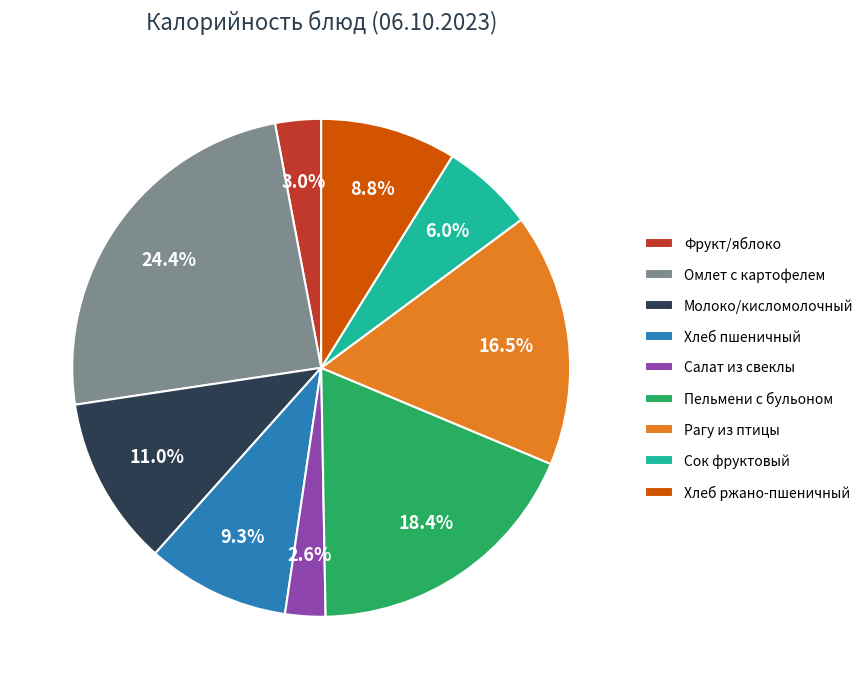

Is the sum of Омлет с картофелем and Сок фруктовый greater than half?

No